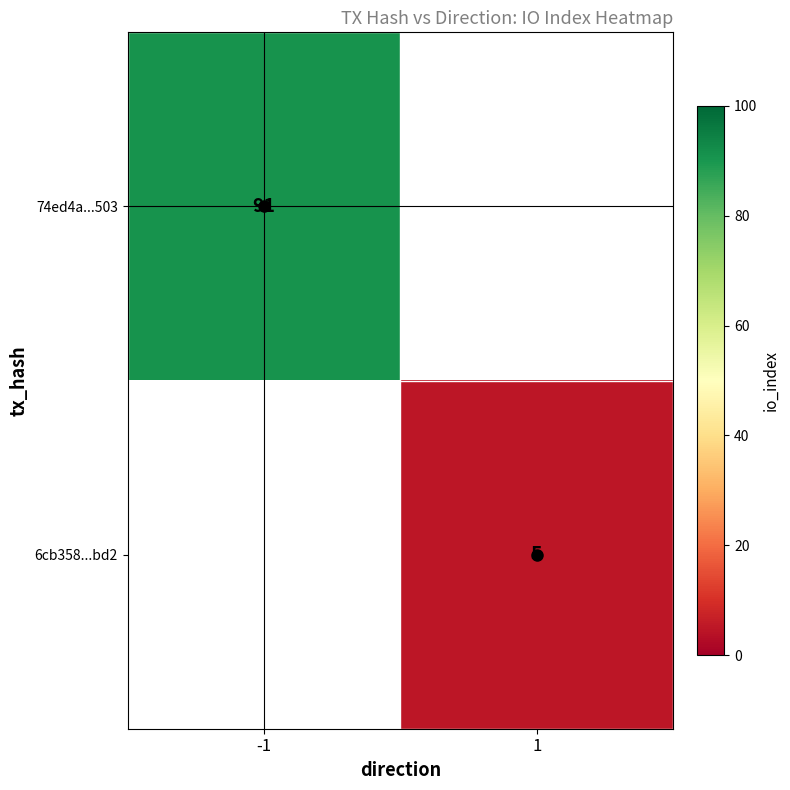

Is the value of 74ed4a...503 at -1 greater than the value of 6cb358...bd2 at 1?

Yes